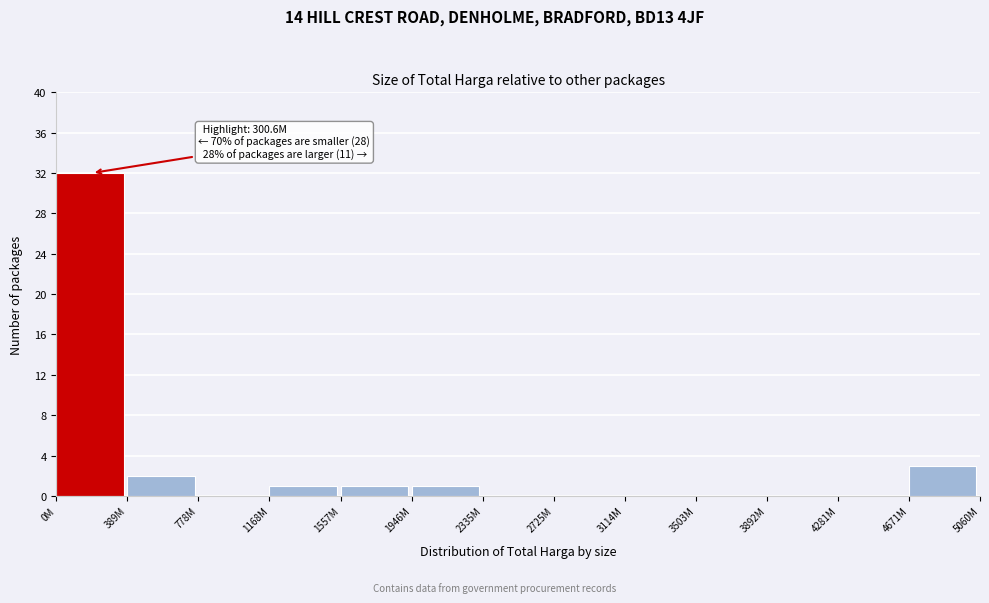

Reading right to left, extract all data points from this chart.

4671M=3	4281M=0	3892M=0	3503M=0	3114M=0	2725M=0	2335M=0	1946M=1	1557M=1	1168M=1	778M=0	389M=2	0M=32